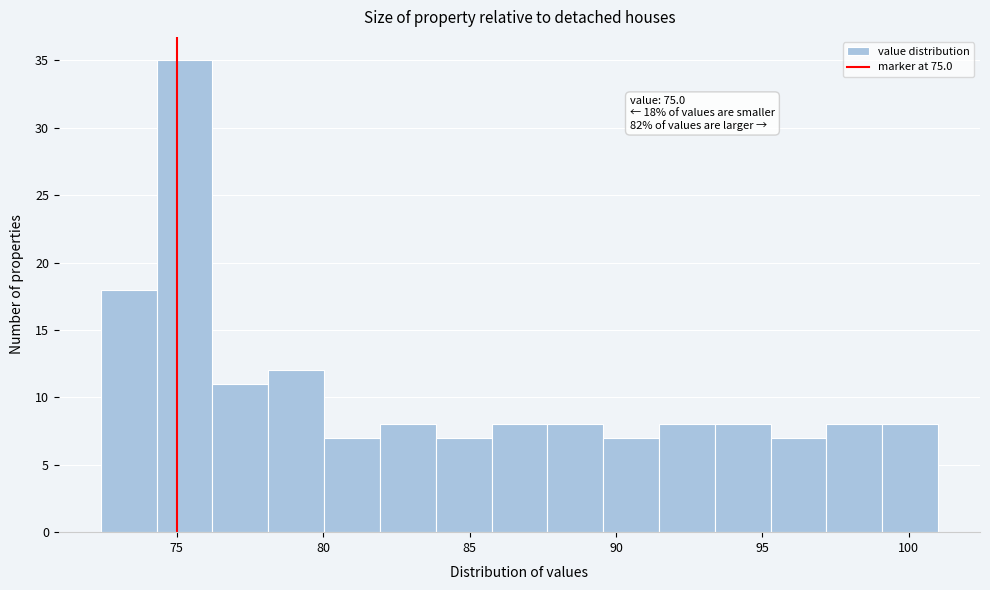

Around what value on the x-axis is the tallest bar? Give the approximate position of its centre, as read against the axis.

75.5